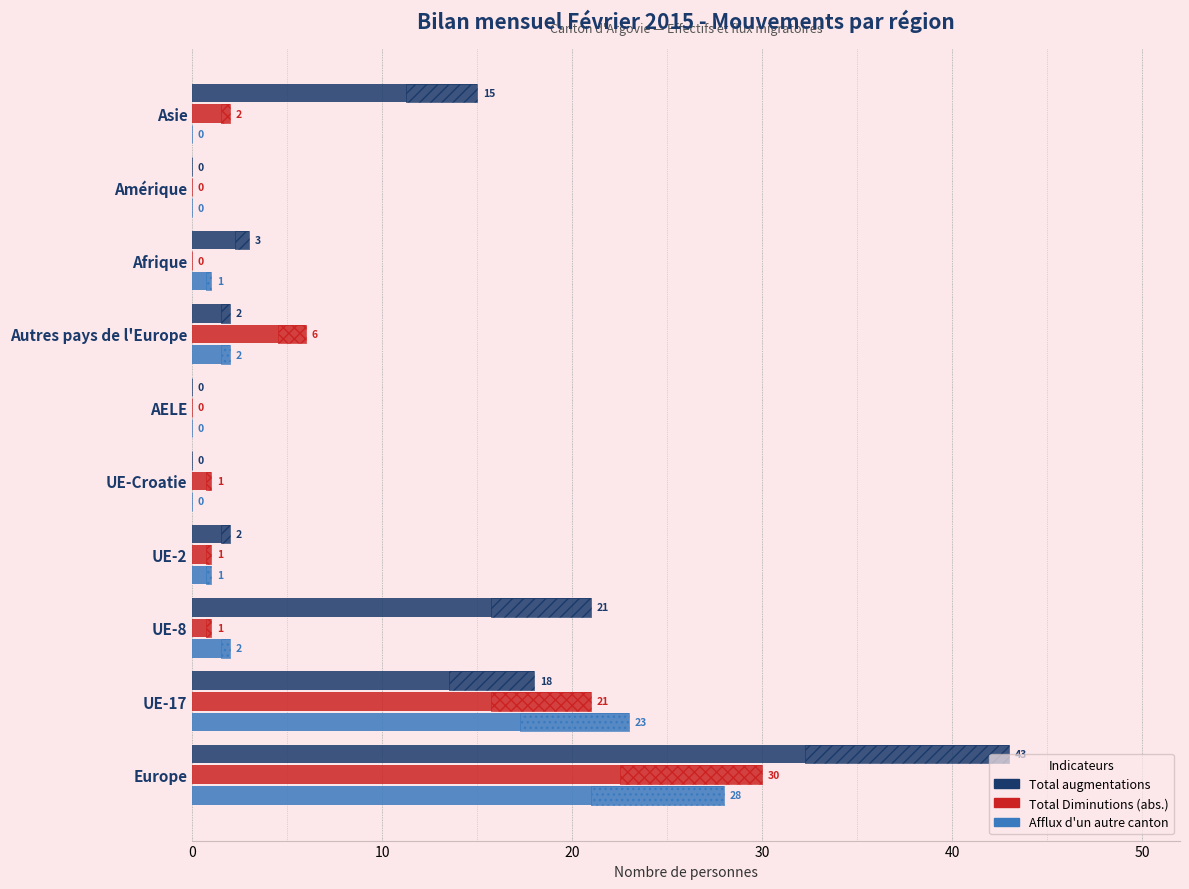

How many bars are there in each group?

3